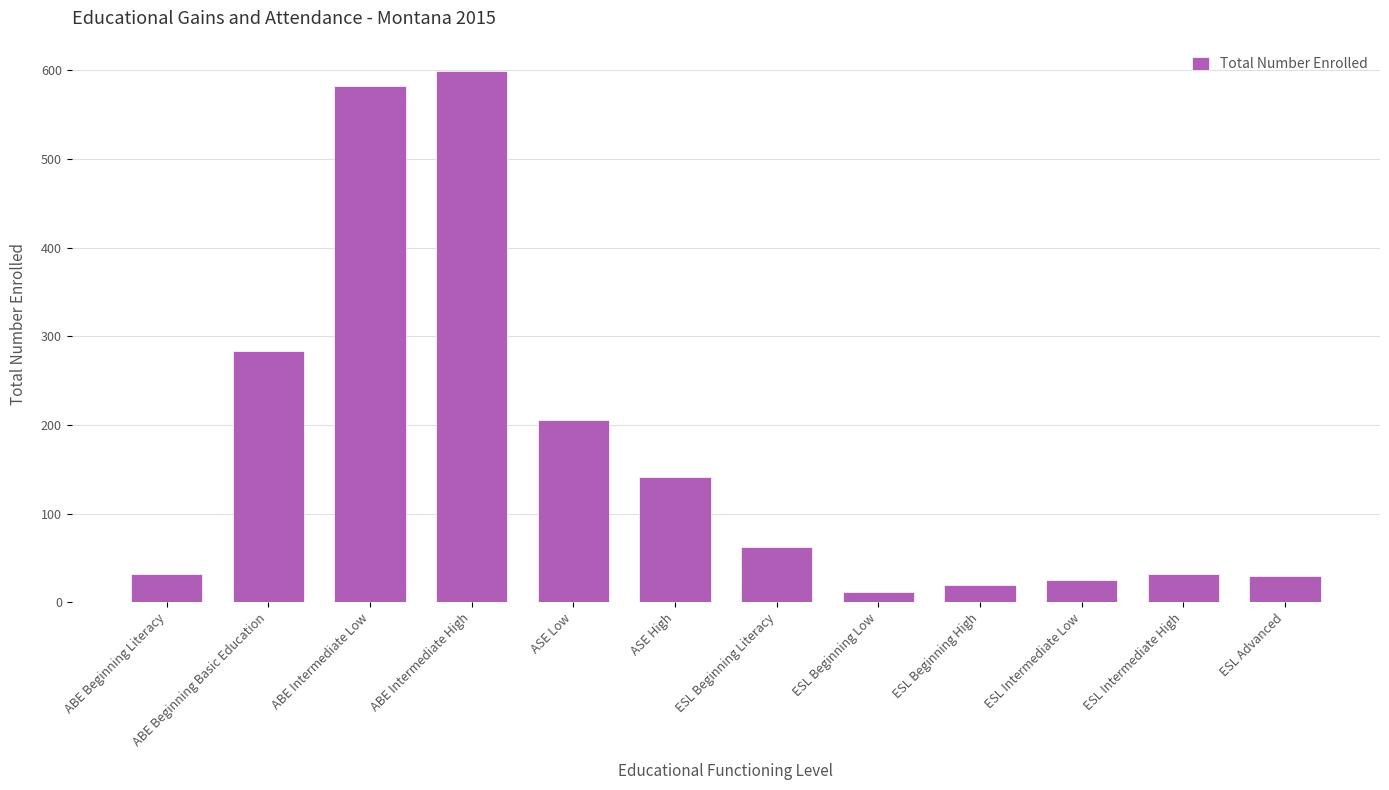

How many bars are there in total?

12